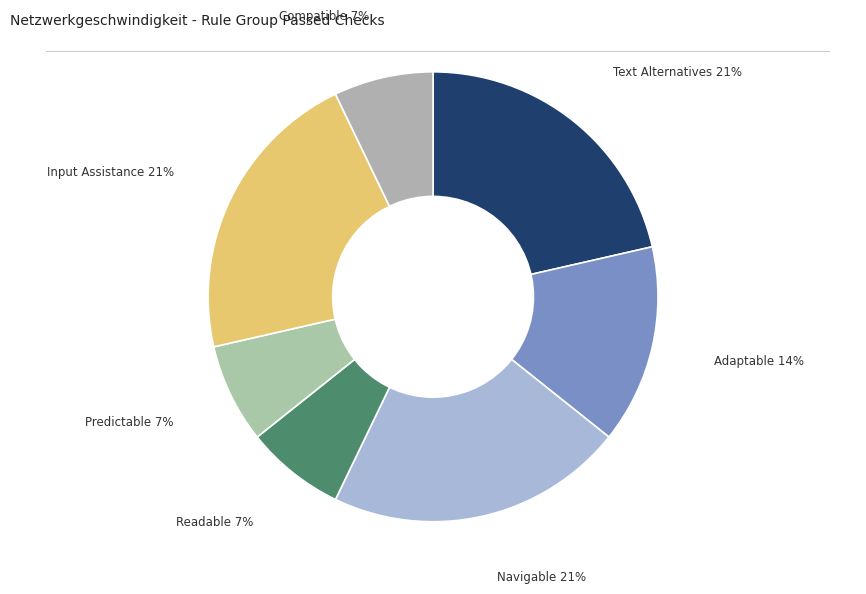

Is there a majority slice in this chart?

No